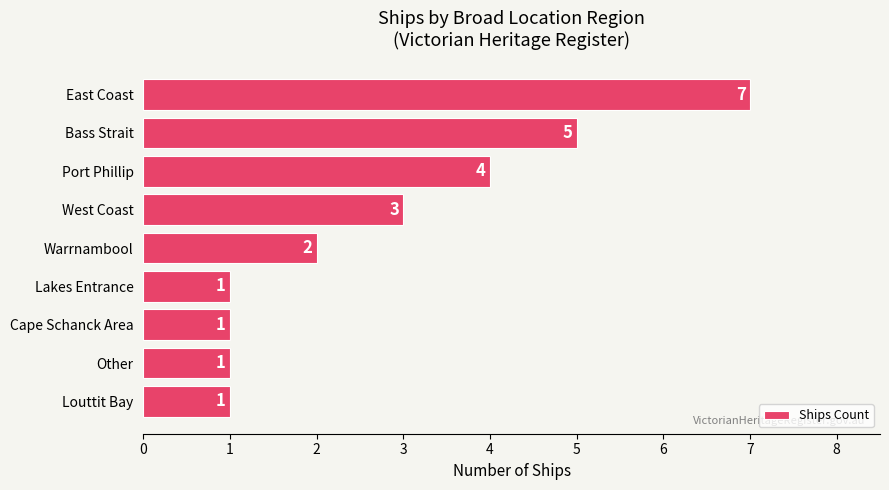

What is the difference between the maximum and minimum values?

6